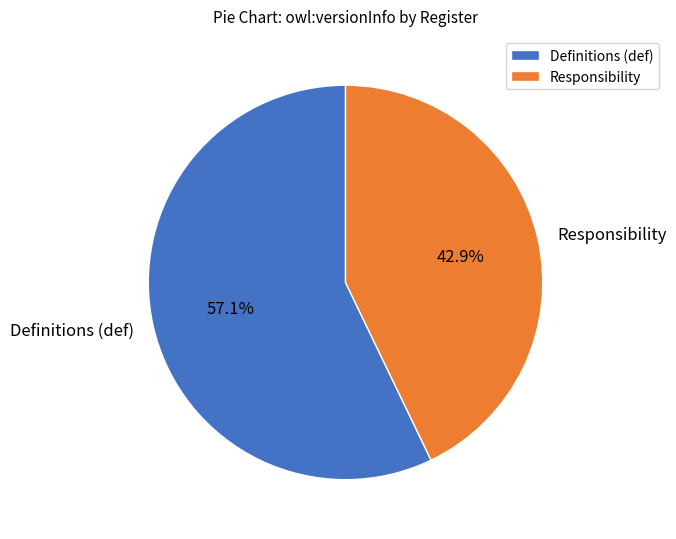

Is Definitions (def) the majority of the pie?

Yes